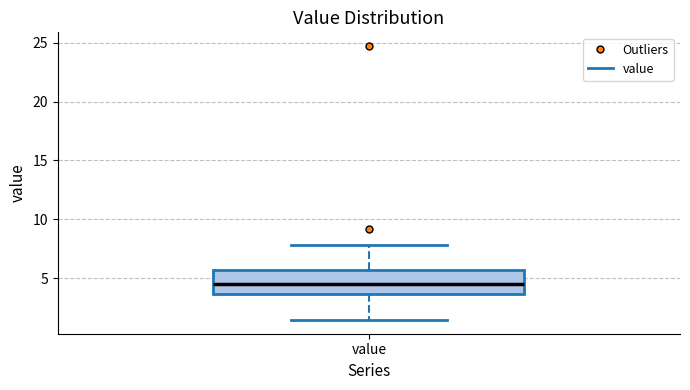

Transcribe this box plot: give where the median line is, the range the box spans, and where the two whiskers end, as read against the y-axis. The values are not printed on the chart, so give them approximately, as read against the axis.

median 4.5, box 3.5 to 5.5, whiskers 1.5 to 8.0